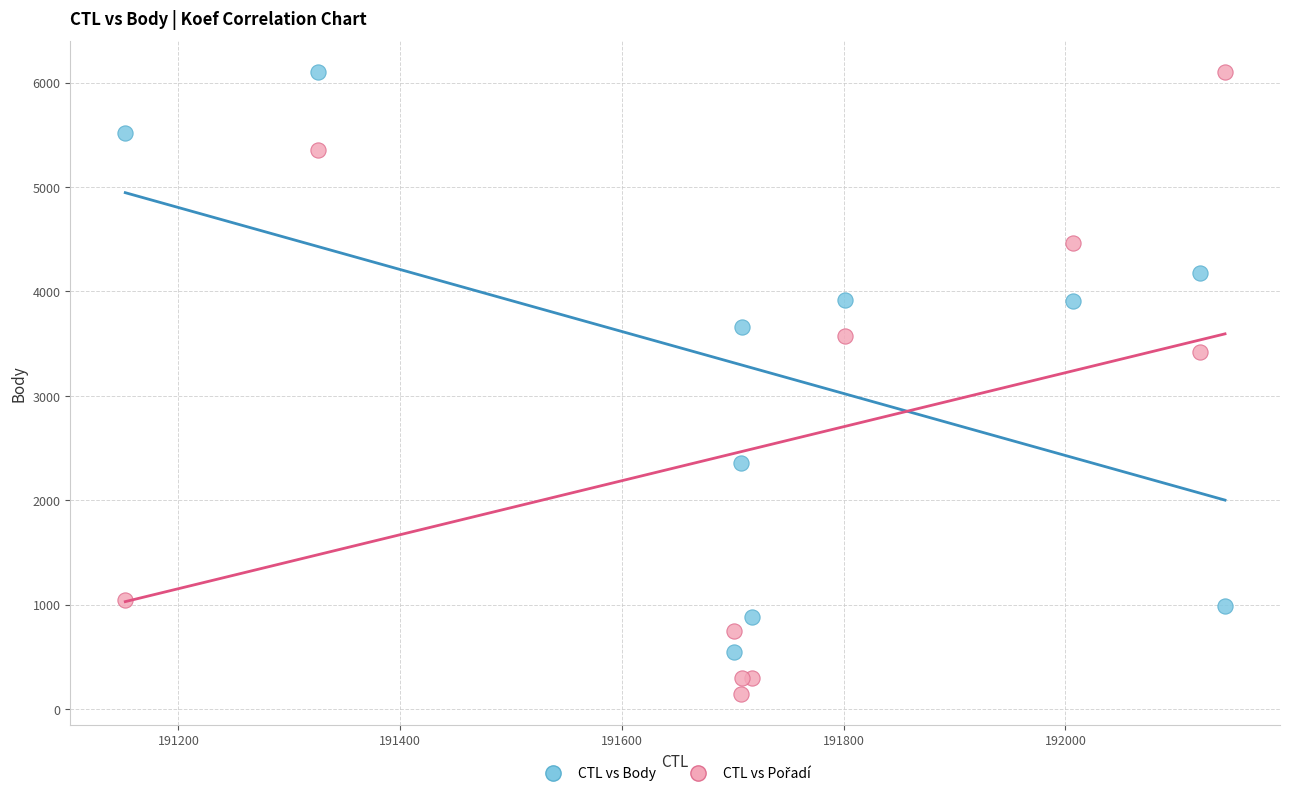

Across all series, what Y value is closest to 3125?

3423.1